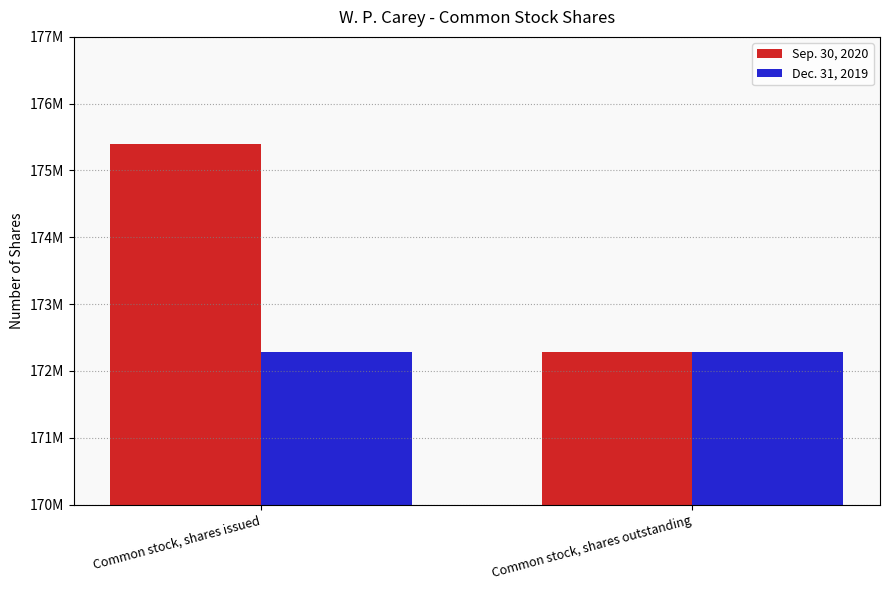

Are the bars horizontal?

No